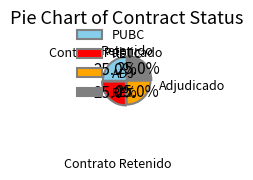

Approximately how many times larger is the value at ADJ compared to PUBC?

1.0